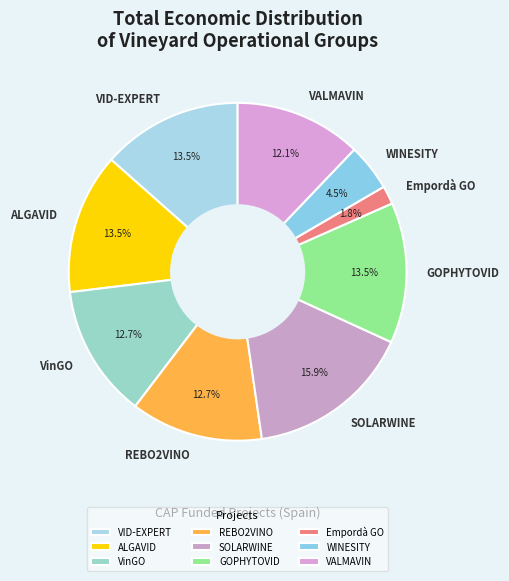

Which has a higher value, REBO2VINO or GOPHYTOVID?

GOPHYTOVID